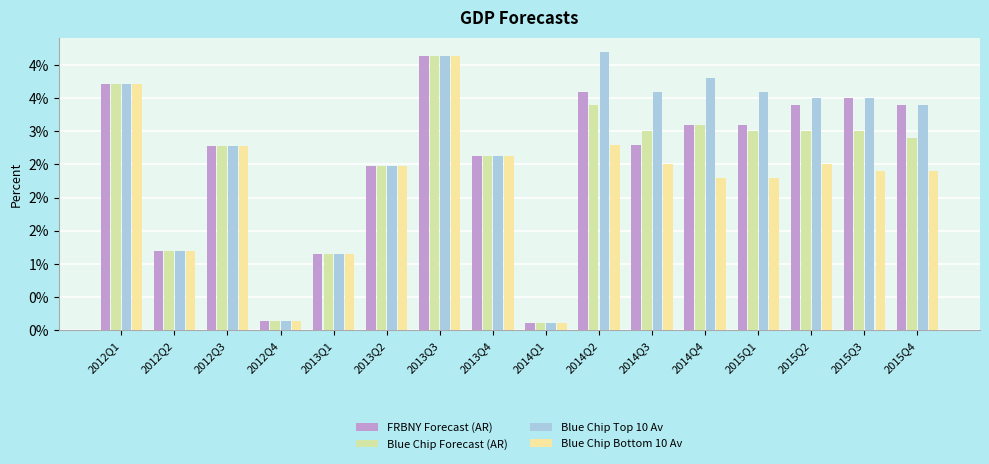

List the series in order of their overall mean, highest first.

Blue Chip Top 10 Av, FRBNY Forecast (AR), Blue Chip Forecast (AR), Blue Chip Bottom 10 Av